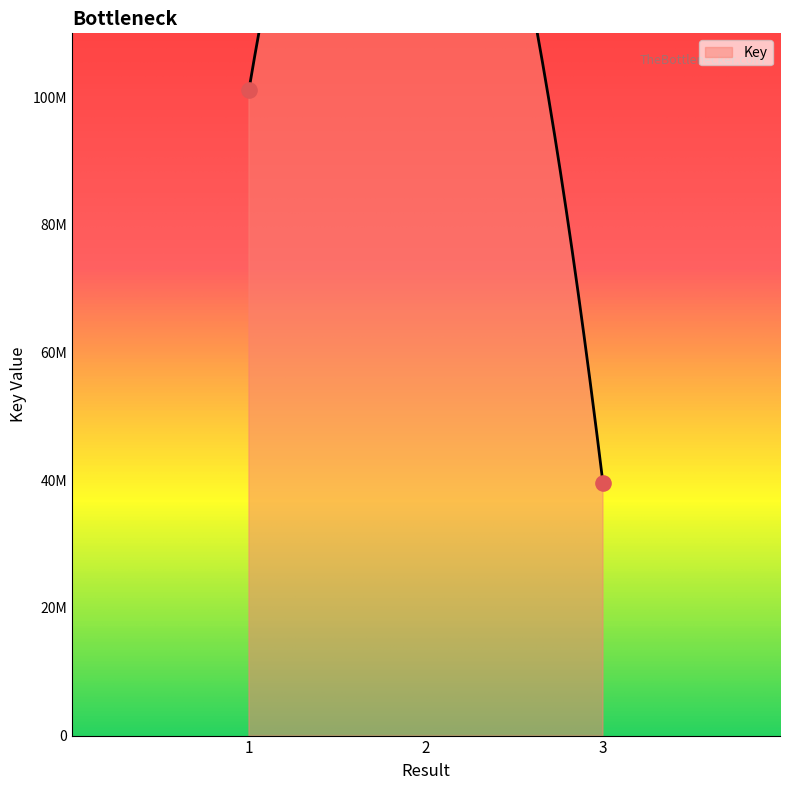

Approximately how many times larger is the value at 3 compared to 2?

0.2